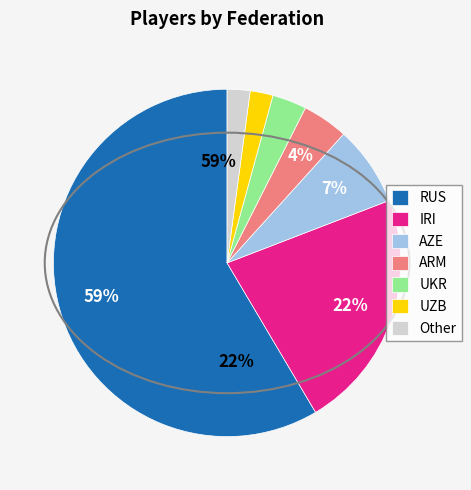

To the nearest percent, what is the difference between the largest and smallest slice percentages?

56%